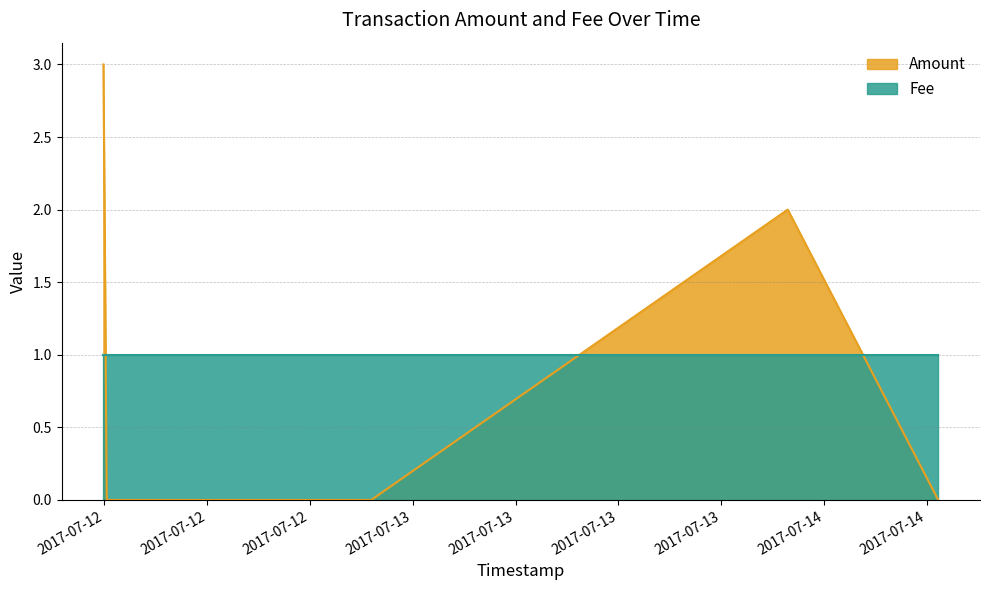

The chart shows a value of 0 at 2017-07-12 06:08:11. True or false?

True